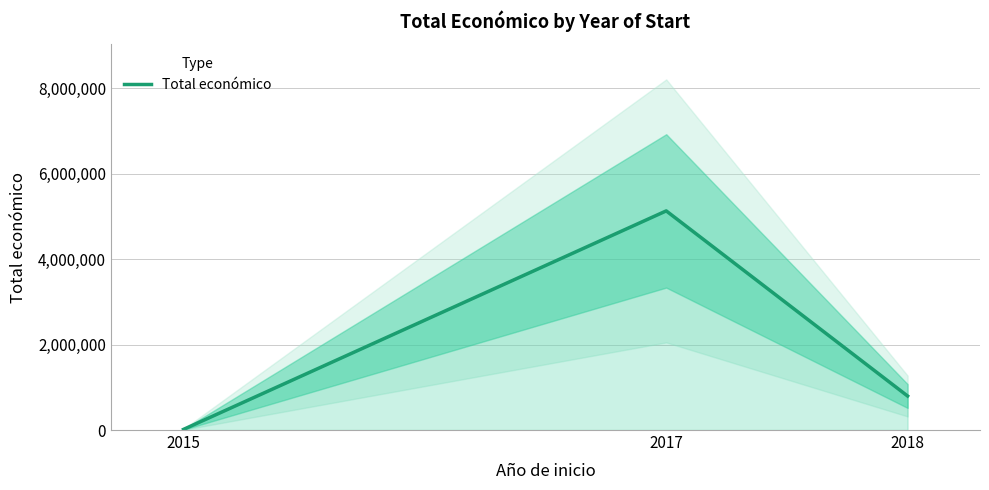

Reading right to left, transcribe all the data shown in this chart.

2018=796103	2017=5129911	2015=14980